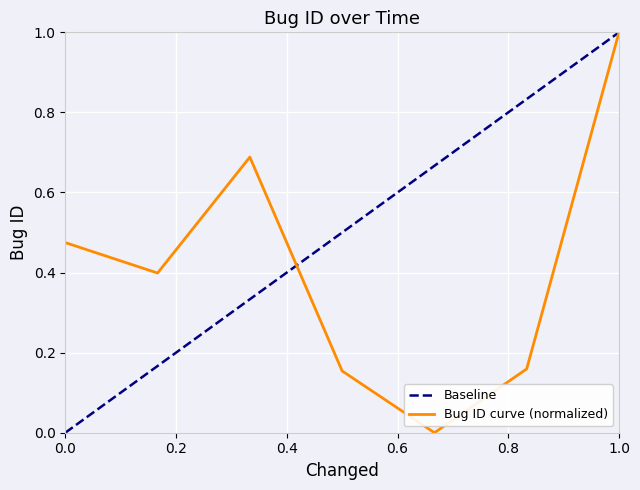

True or false: Bug ID curve (normalized) has a value of 1.0 at 1.0.

True